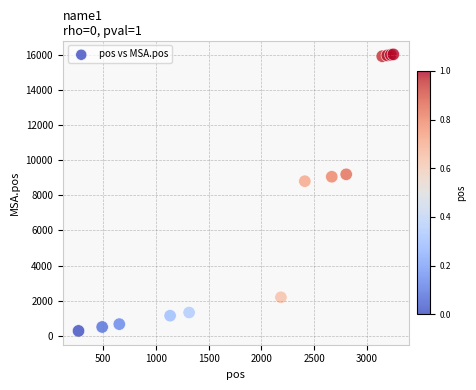

What Y value in the scatter plot is closest to 8156?

8809